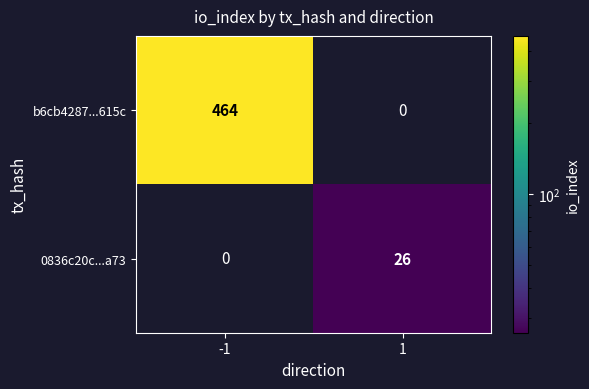

True or false: b6cb4287...615c has a value of 781.6 at -1.

False